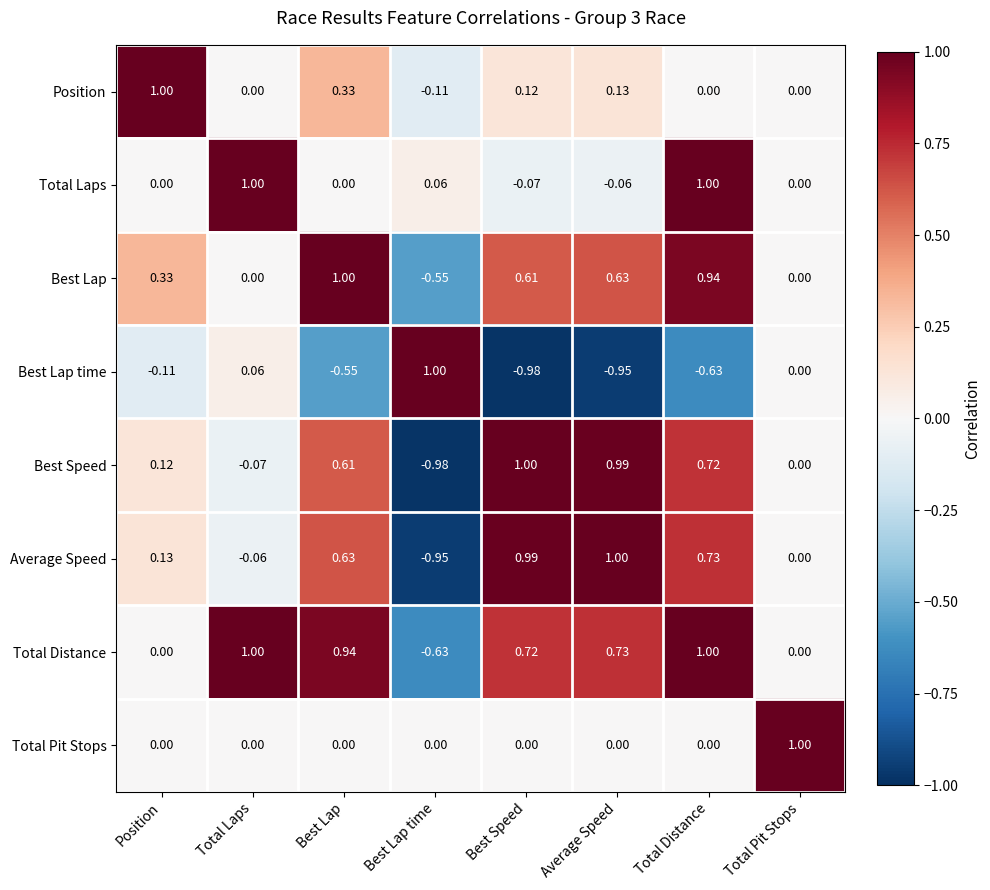

At which label does Best Lap first exceed 0?

Position